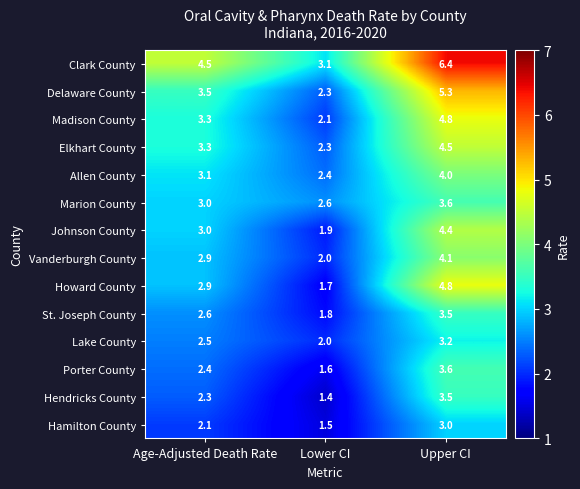

The value of Hamilton County at Upper CI is 0.6. True or false?

False